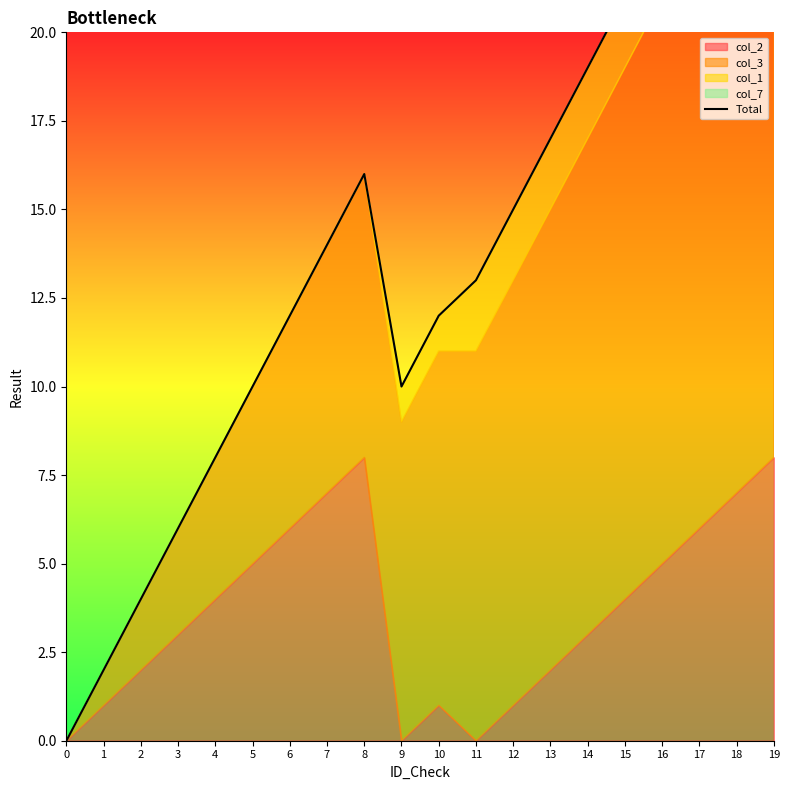

What is the difference between the maximum and minimum values?

29